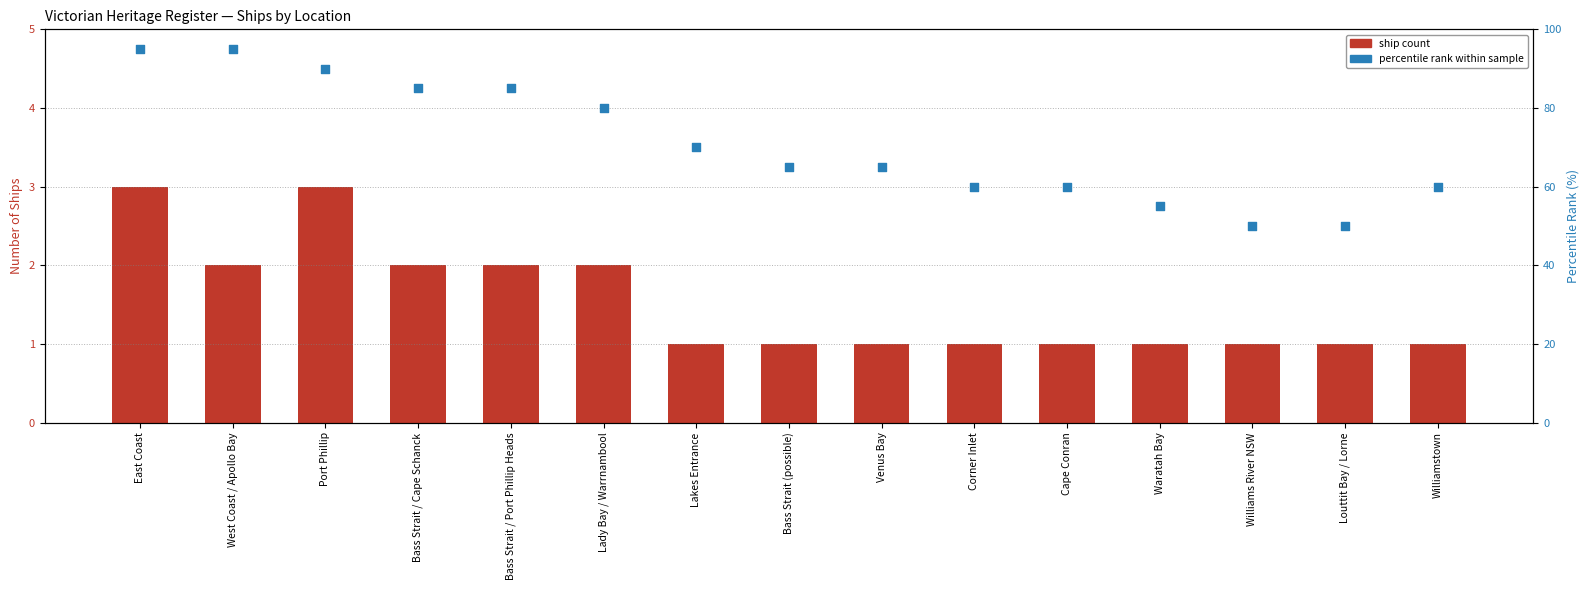

At which category is the sum across all series the highest?

East Coast